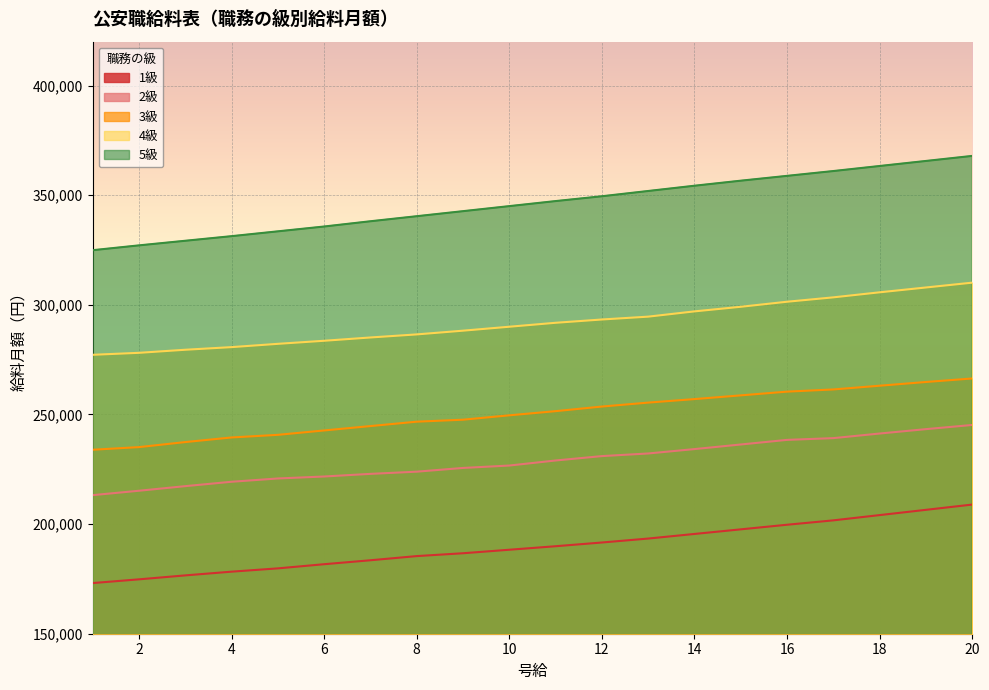

What is the difference between the second highest and minimum values in the 3級 series?

30900